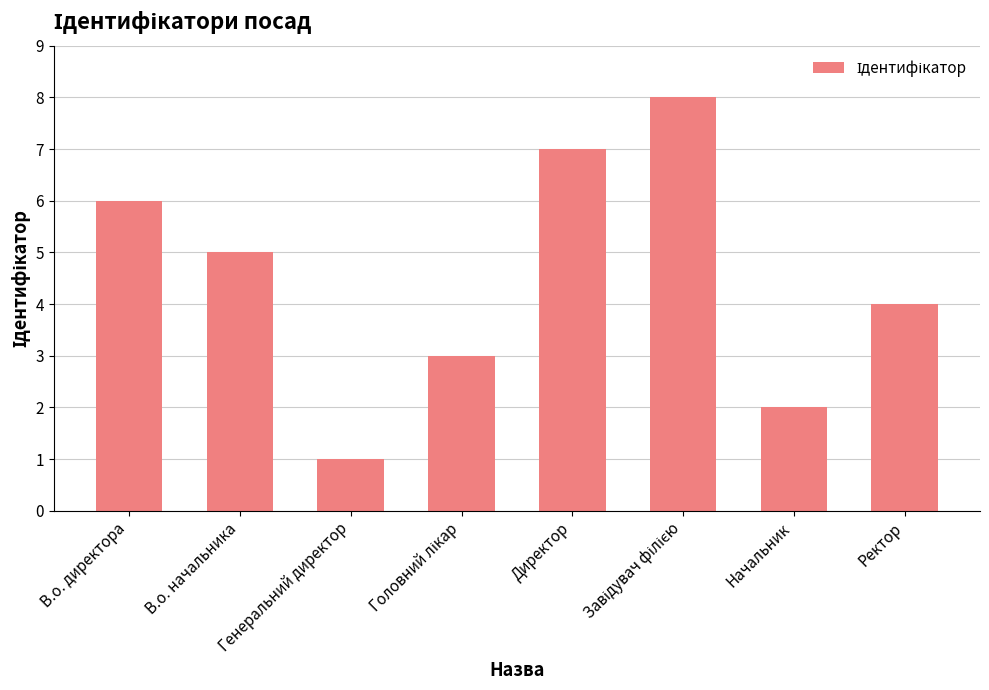

What is the sum of all values?

36